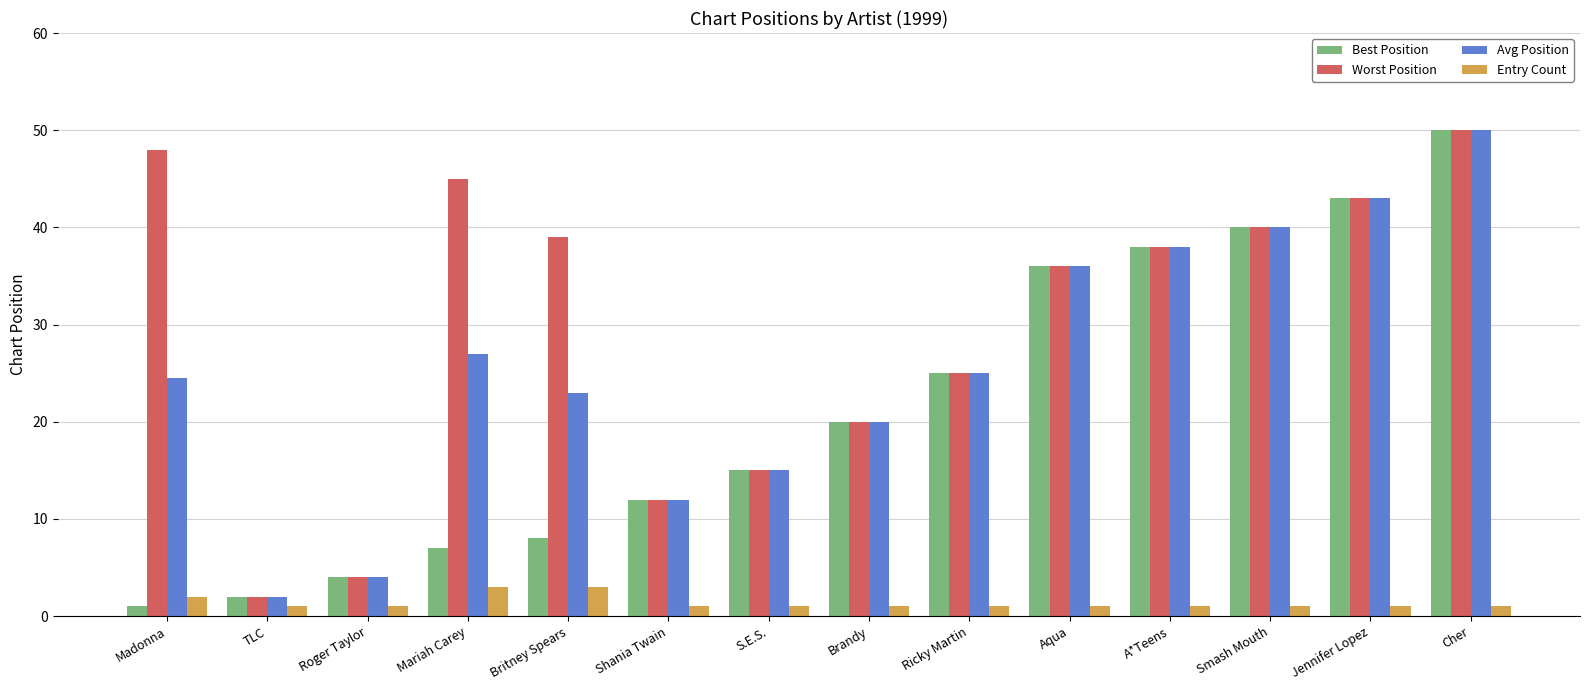

Reading left to right, transcribe all the data shown in this chart.

Best Position: 1.0	2.0	4.0	7.0	8.0	12.0	15.0	20.0	25.0	36.0	38.0	40.0	43.0	50.0
Worst Position: 48.0	2.0	4.0	45.0	39.0	12.0	15.0	20.0	25.0	36.0	38.0	40.0	43.0	50.0
Avg Position: 24.5	2.0	4.0	27.0	23.0	12.0	15.0	20.0	25.0	36.0	38.0	40.0	43.0	50.0
Entry Count: 2.0	1.0	1.0	3.0	3.0	1.0	1.0	1.0	1.0	1.0	1.0	1.0	1.0	1.0